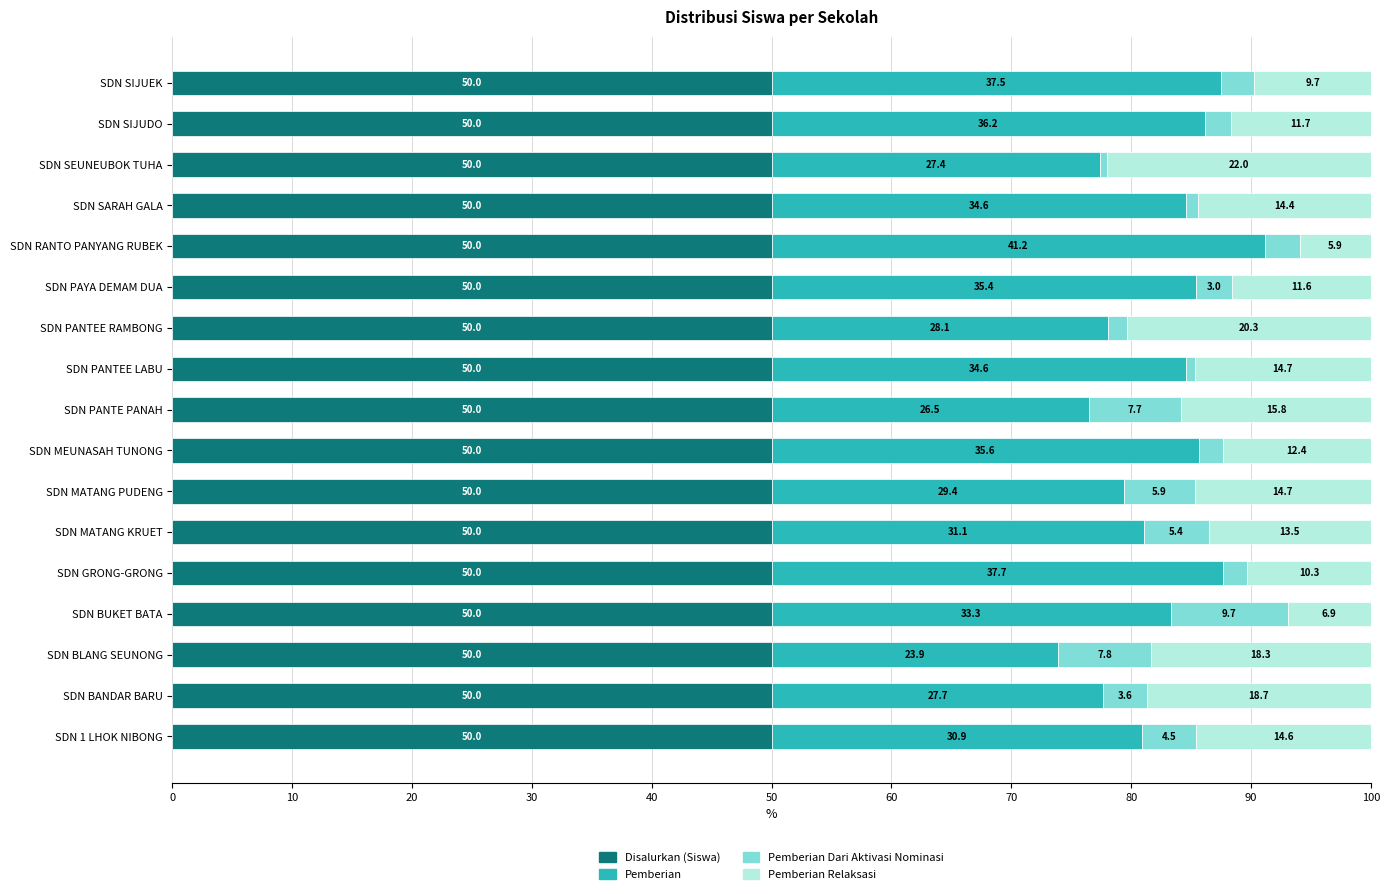

What are all the series names shown in the legend?

Disalurkan (Siswa), Pemberian, Pemberian Dari Aktivasi Nominasi, Pemberian Relaksasi